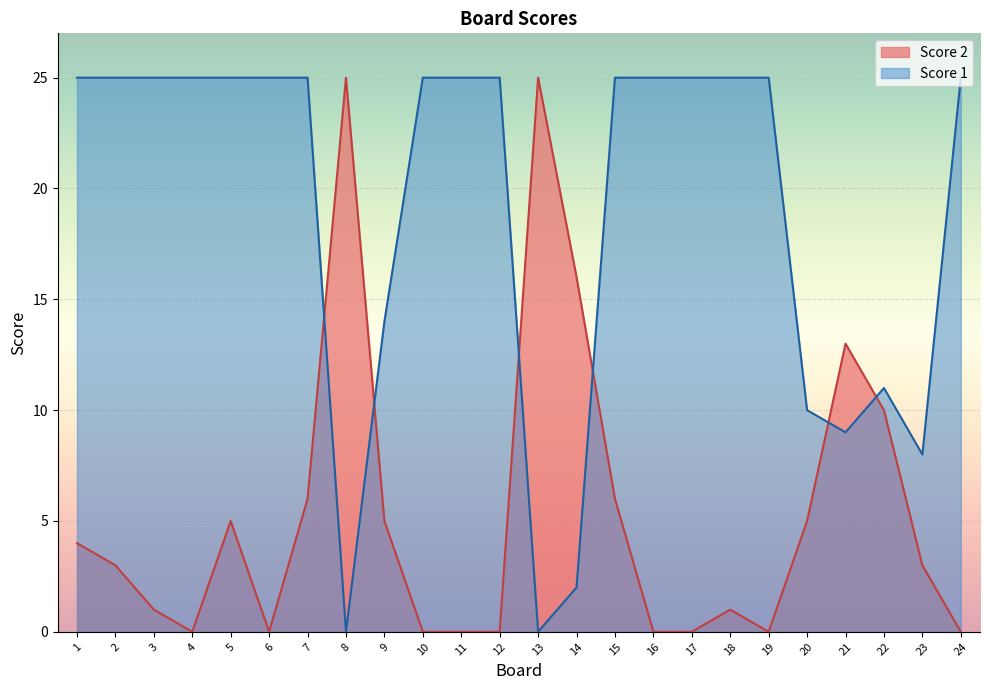

Which series ends up on top after the final intersection of Score 2 and Score 1?

Score 1